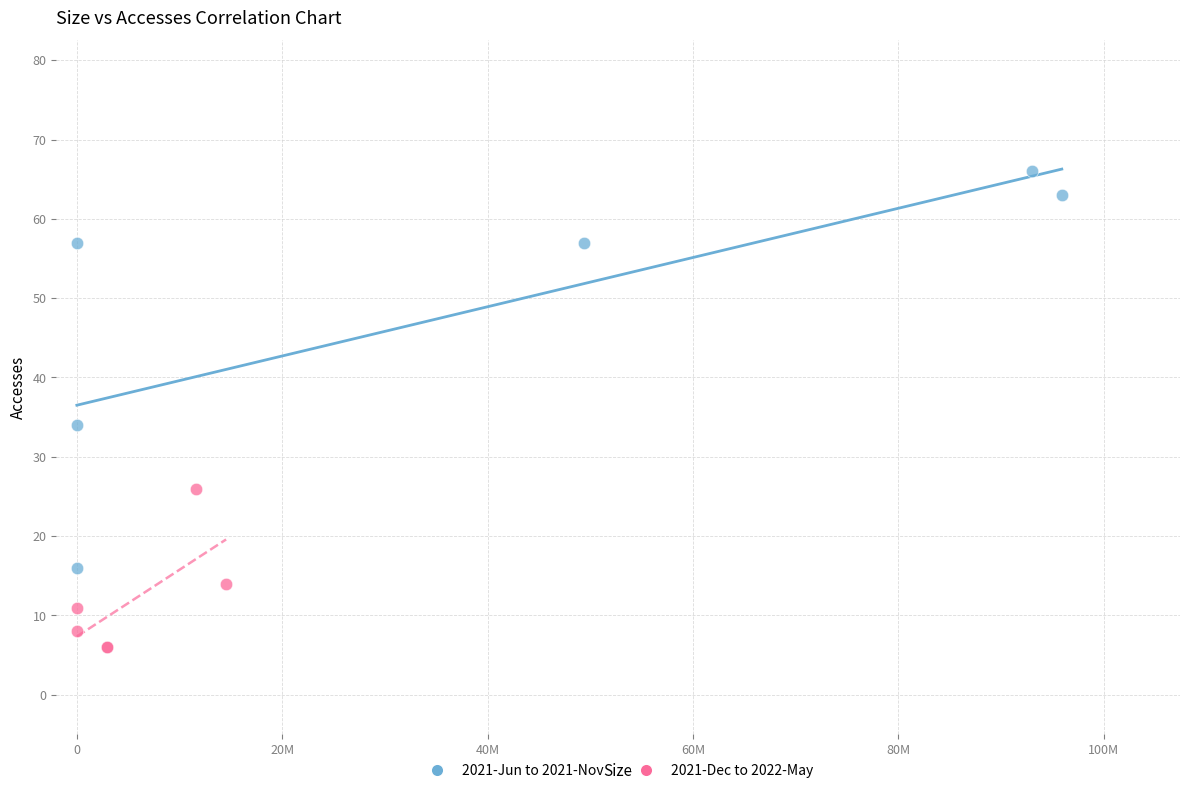

What are all the series names shown in the legend?

2021-Jun to 2021-Nov, 2021-Dec to 2022-May